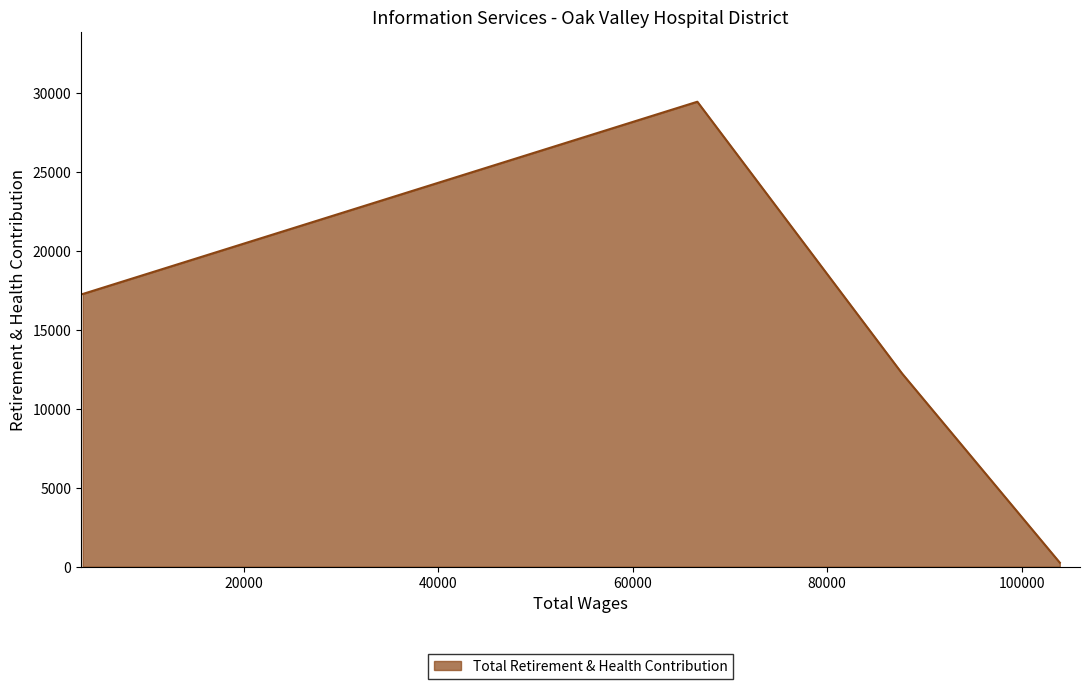

What is the difference between the maximum and second lowest values?

17226